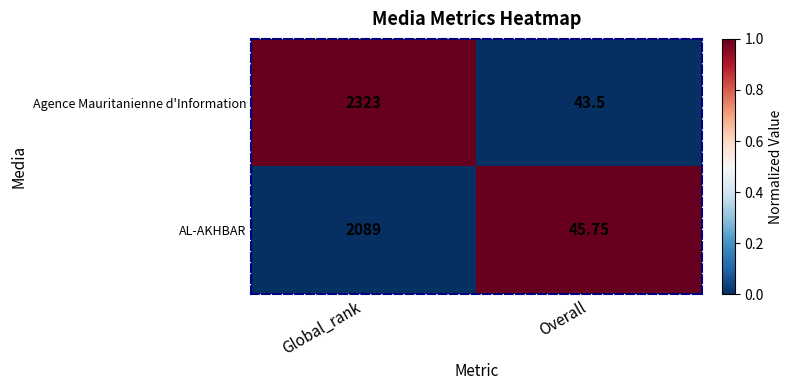

At which category is the sum across all series the highest?

Global_rank